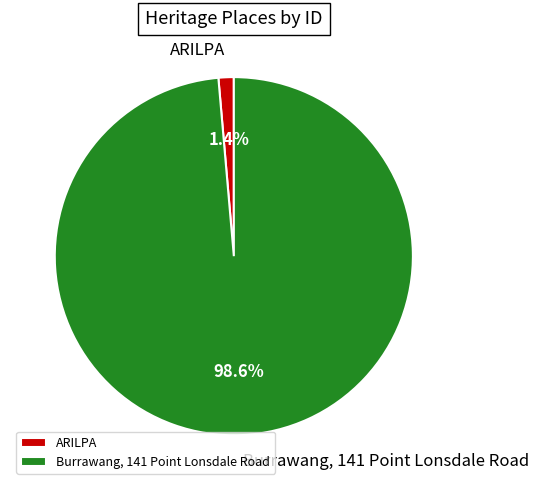

What percentage do Burrawang, 141 Point Lonsdale Road and ARILPA together represent?

100.0%